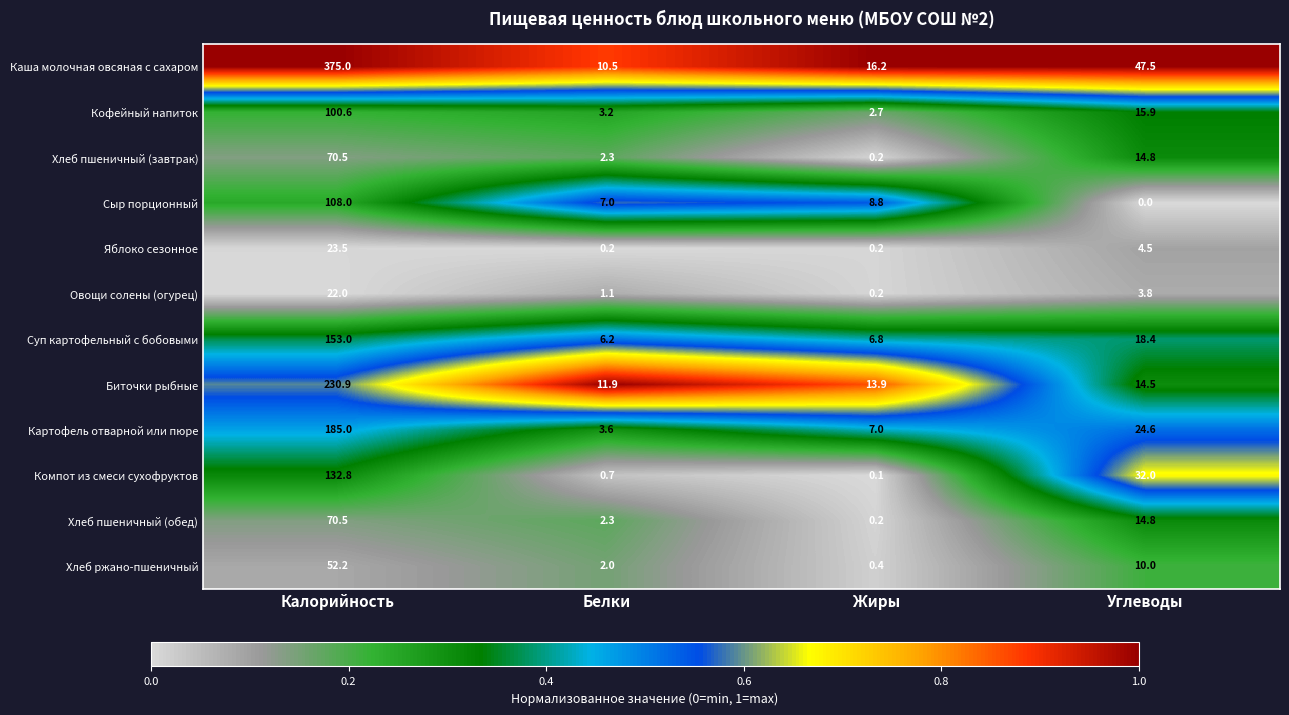

What is the difference between the Компот из смеси сухофруктов values at Углеводы and Белки?

31.3